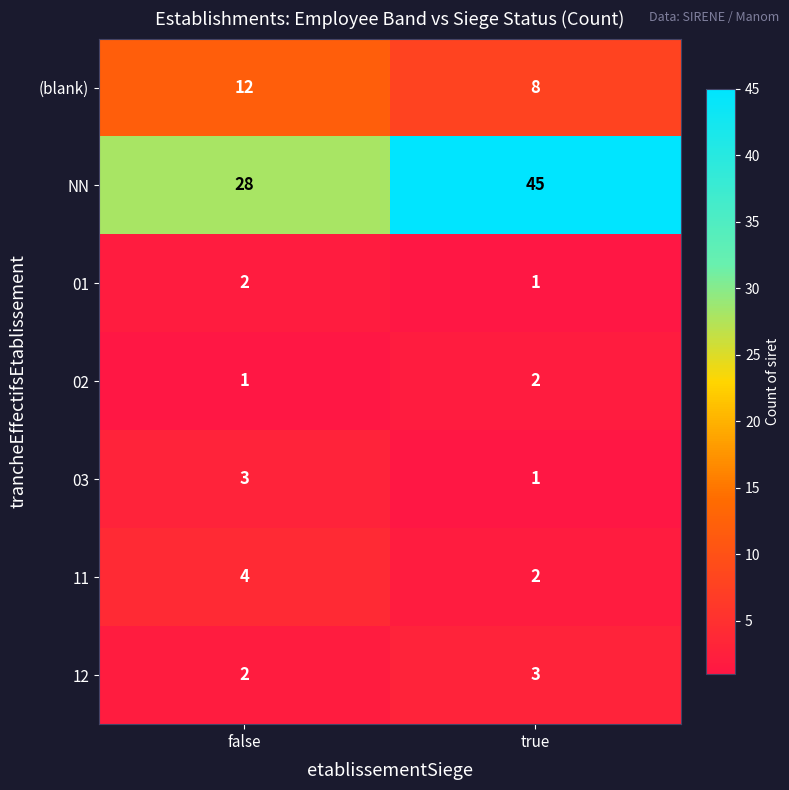

Count the number of data series in this chart.

7